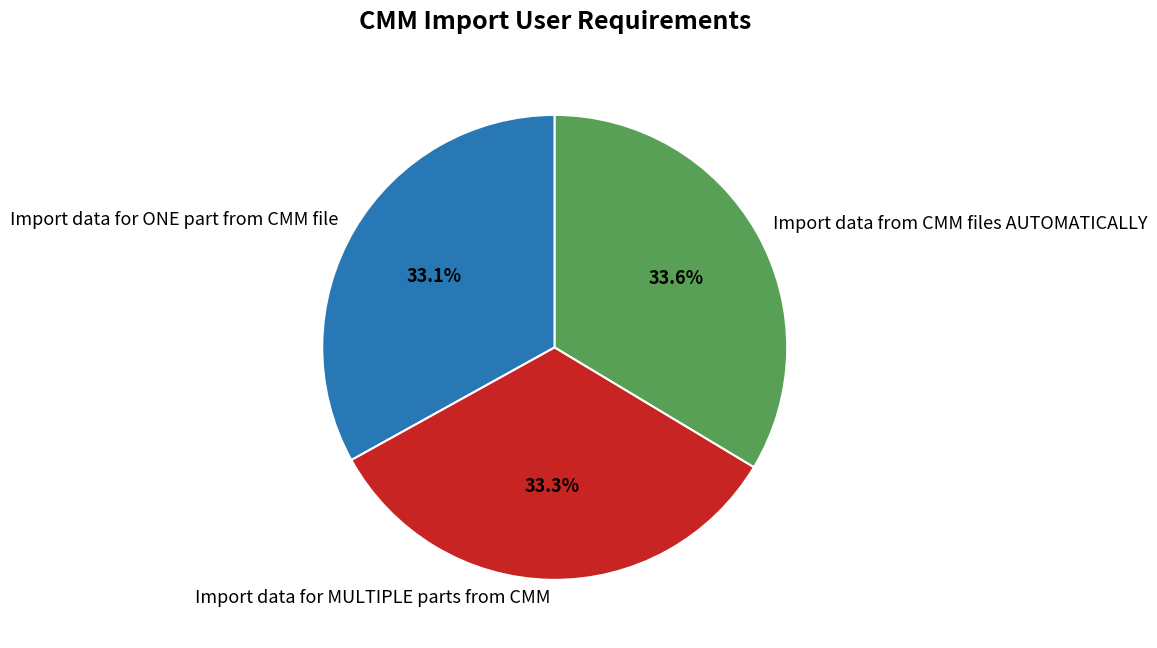

Count the number of slices in the pie.

3